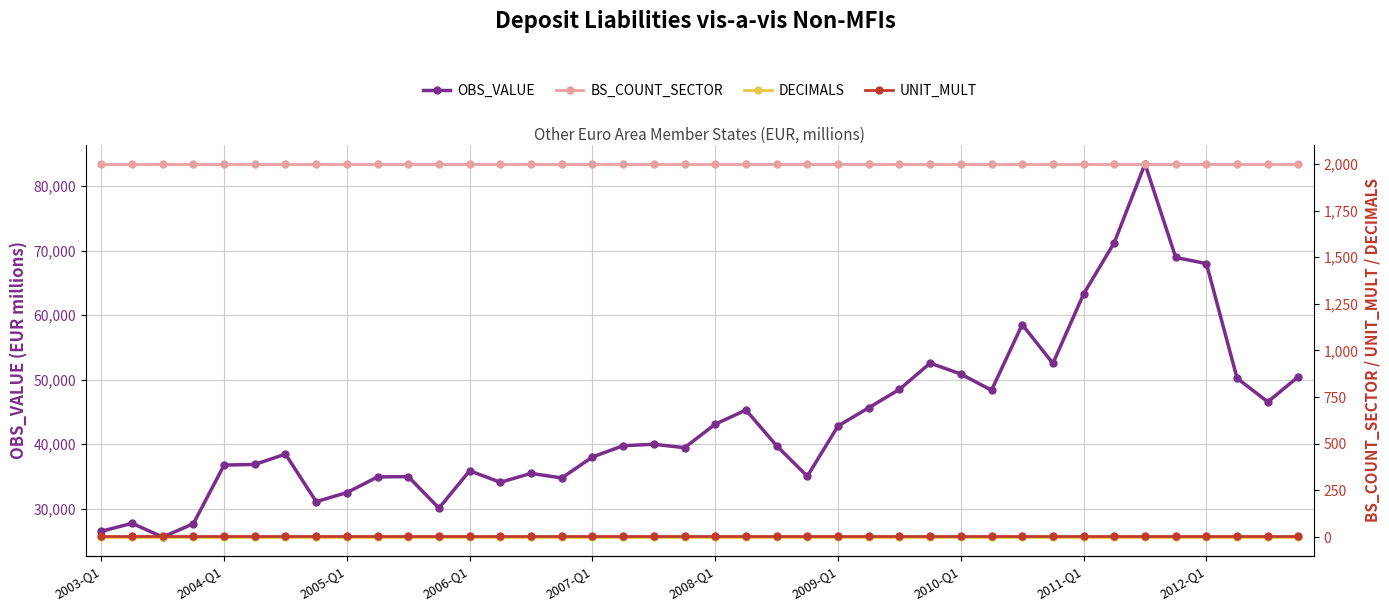

Which series has the largest total across all categories?

OBS_VALUE